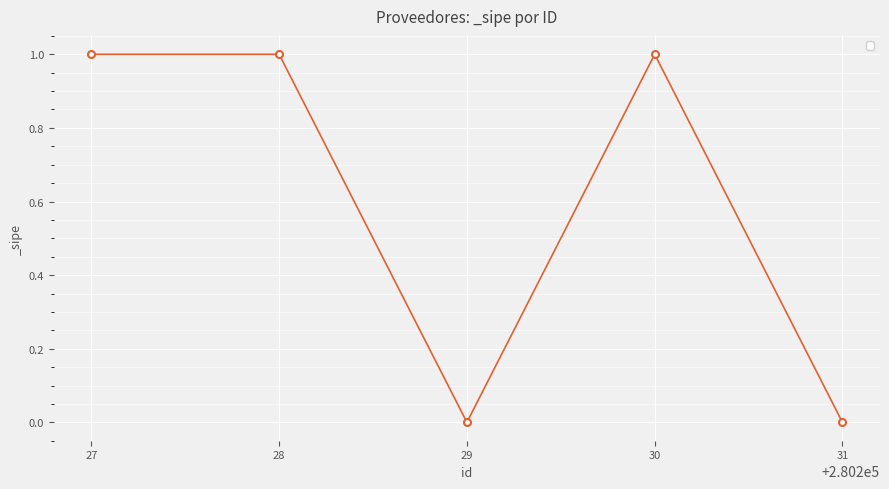

The chart shows a value of 0 at 27. True or false?

False